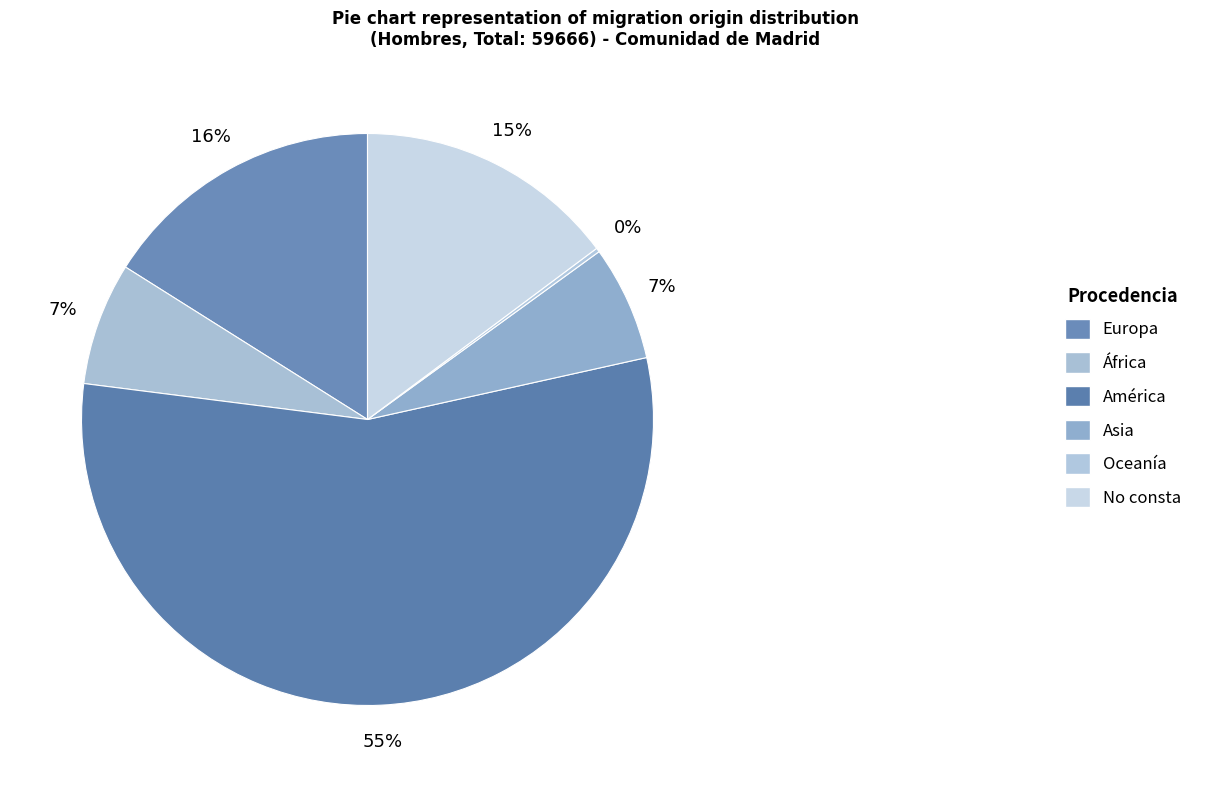

True or false: África accounts for 7% of the total.

True